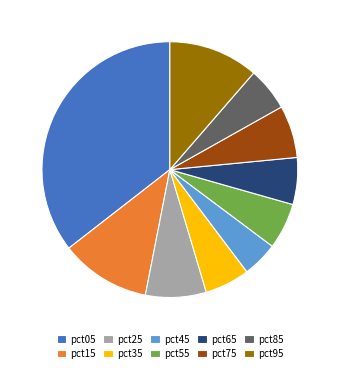

What is the smallest slice in the pie chart?

pct45